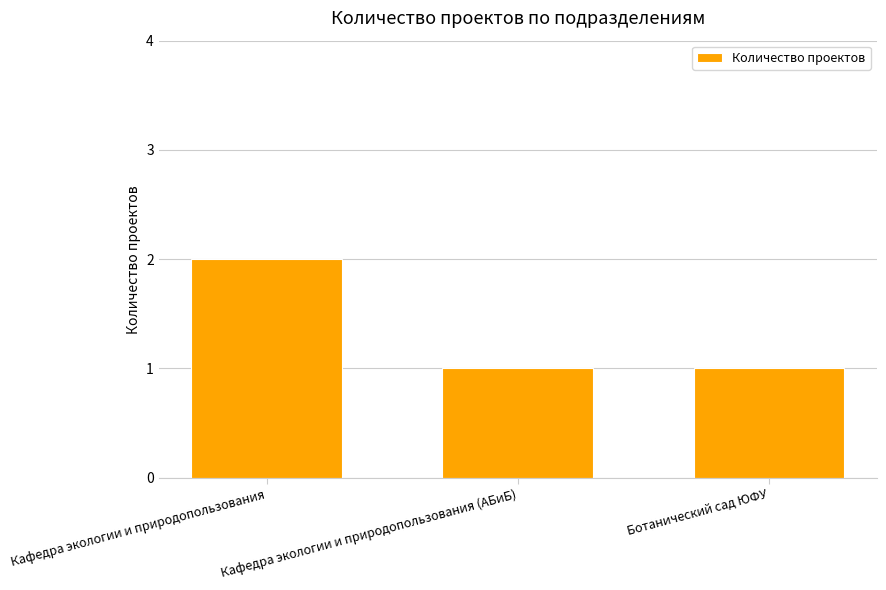

Approximately how many times larger is the value at Кафедра экологии и природопользования compared to Кафедра экологии и природопользования (АБиБ)?

2.0